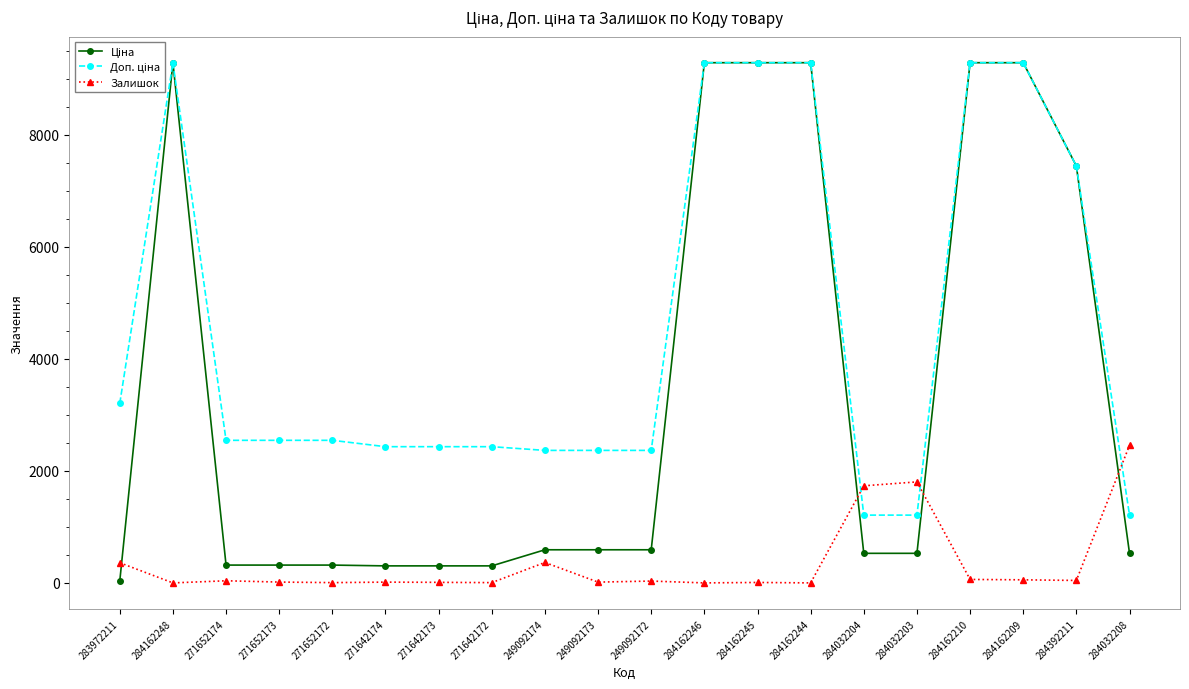

Reading right to left, list all the values displayed in this chart.

Ціна: 284032208=528.2	284392211=7444.6	284162209=9290.5	284162210=9290.5	284032203=528.2	284032204=528.2	284162244=9290.5	284162245=9290.5	284162246=9290.5	249092172=591.6	249092173=591.6	249092174=591.6	271642172=304.1	271642173=304.1	271642174=304.1	271652172=318.3	271652173=318.3	271652174=318.3	284162248=9290.5	283972211=32.0
Доп. ціна: 284032208=1210.7	284392211=7444.6	284162209=9290.5	284162210=9290.5	284032203=1210.7	284032204=1210.7	284162244=9290.5	284162245=9290.5	284162246=9290.5	249092172=2366.5	249092173=2366.5	249092174=2366.5	271642172=2432.8	271642173=2432.8	271642174=2432.8	271652172=2546.4	271652173=2546.4	271652174=2546.4	284162248=9290.5	283972211=3205.0
Залишок: 284032208=2457.0	284392211=44.0	284162209=55.0	284162210=62.0	284032203=1804.0	284032204=1734.0	284162244=0.0	284162245=8.0	284162246=0.0	249092172=33.0	249092173=14.0	249092174=365.0	271642172=5.0	271642173=10.0	271642174=14.0	271652172=5.0	271652173=15.0	271652174=38.0	284162248=0.0	283972211=360.0